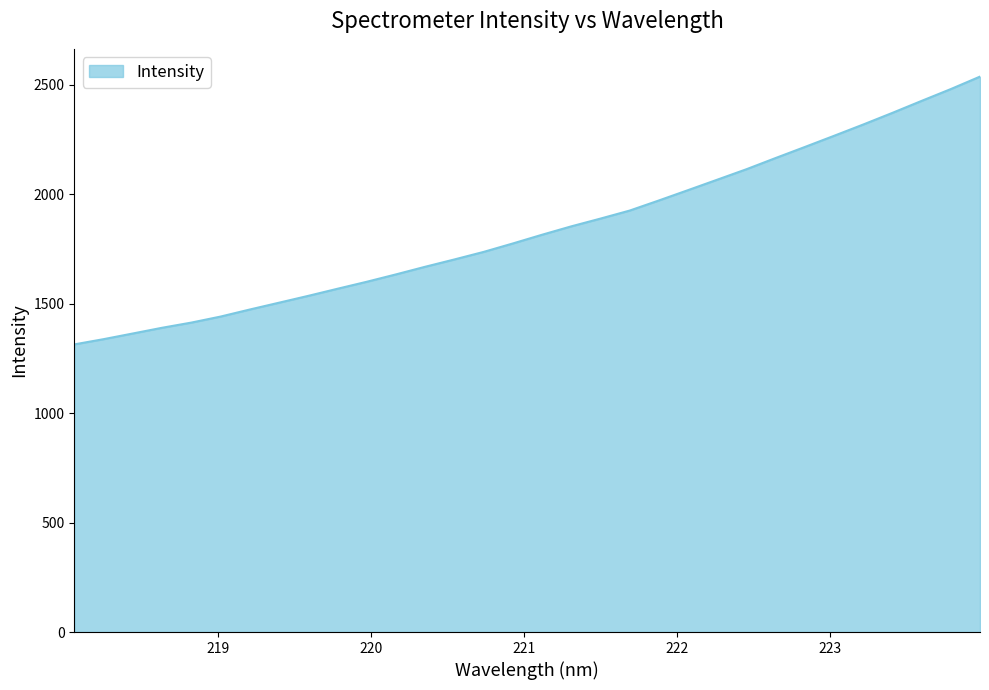

How many distinct data groups are displayed?

1